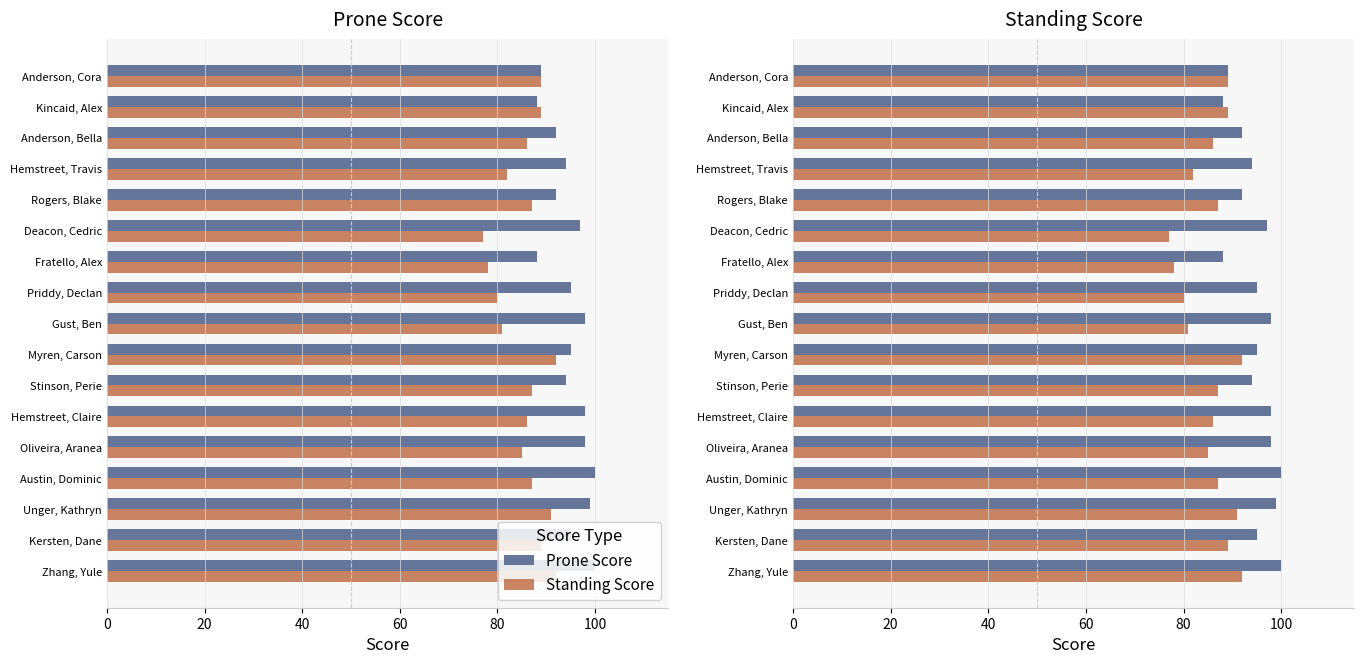

What is the spread (max minus min) of values at Fratello, Alex?

10